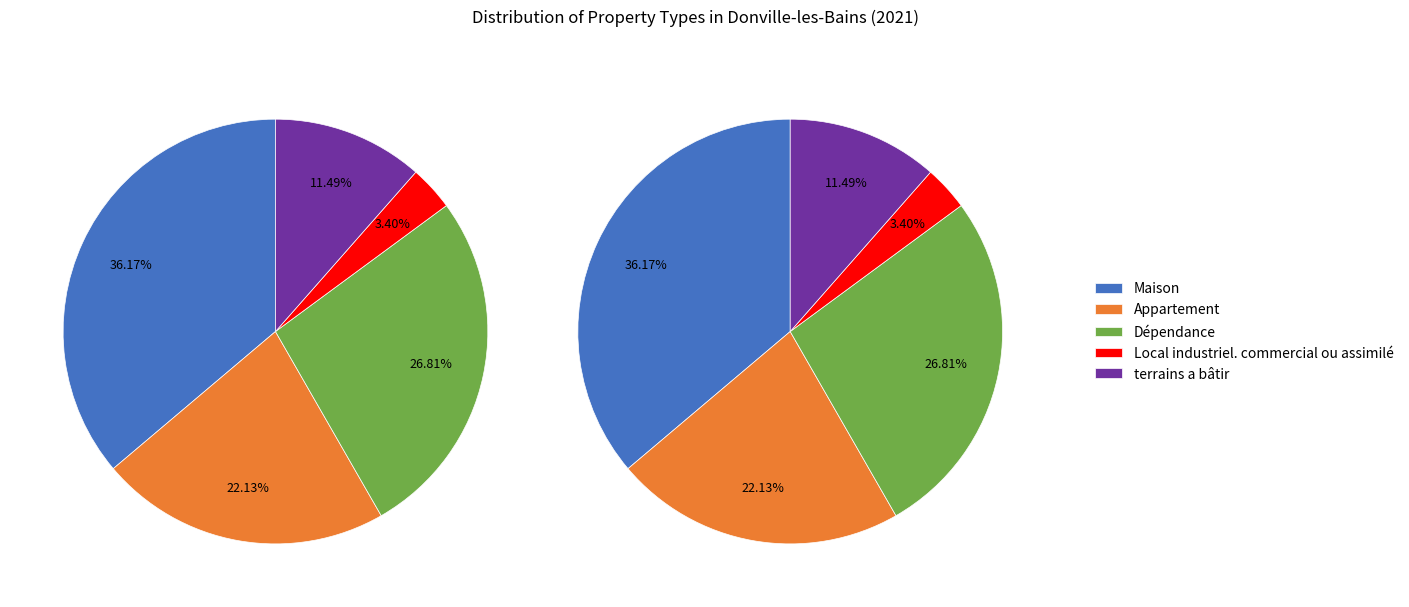

Does Dépendance account for over 50% of the chart?

No